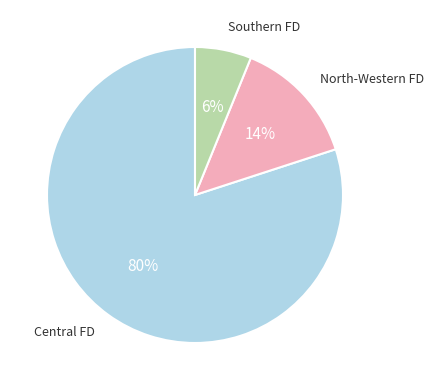

To the nearest percent, what is the difference between the largest and smallest slice percentages?

74%